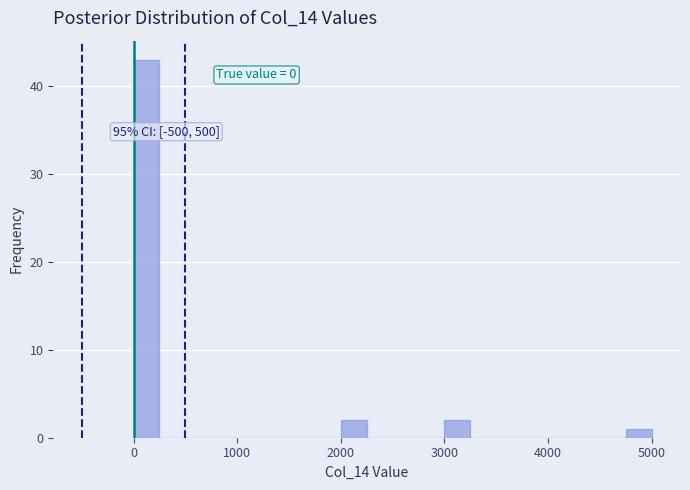

Around what value on the x-axis is the tallest bar? Give the approximate position of its centre, as read against the axis.

100